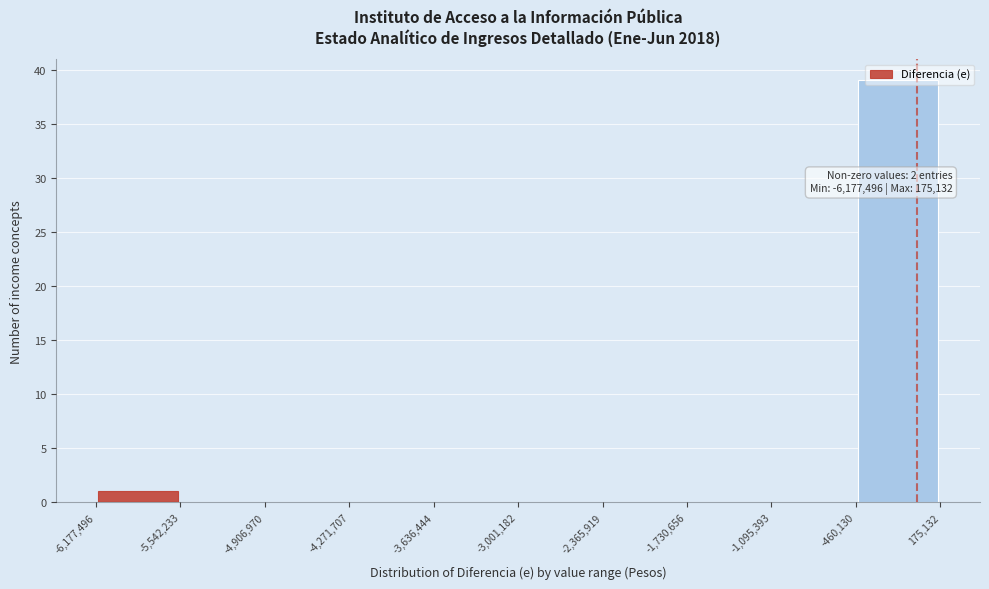

Over which range of the x-axis is the bar tallest?

-460,130 to 175,132